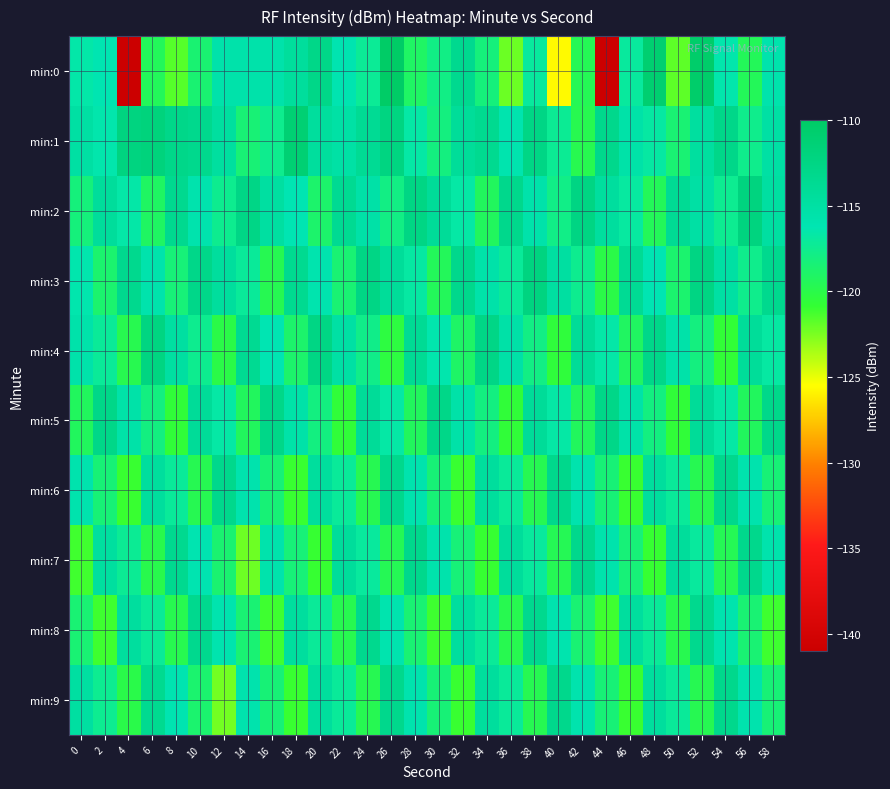

Reading left to right, what are all the values shown in this chart?

min:0: 0=-116.6	2=-116.3	4=-141.0	6=-119.4	8=-121.6	10=-118.6	12=-115.6	14=-115.6	16=-115.6	18=-114.4	20=-112.8	22=-116.0	24=-117.2	26=-110.1	28=-119.0	30=-117.8	32=-113.4	34=-118.2	36=-122.1	38=-117.0	40=-125.6	42=-119.6	44=-141.0	46=-117.0	48=-110.9	50=-121.8	52=-110.4	54=-116.4	56=-119.5	58=-115.7
min:1: 0=-115.0	2=-116.5	4=-112.2	6=-111.8	8=-112.9	10=-113.2	12=-114.7	14=-118.5	16=-117.5	18=-111.1	20=-114.5	22=-115.2	24=-113.8	26=-112.3	28=-116.7	30=-118.1	32=-114.2	34=-113.5	36=-115.9	38=-112.6	40=-117.3	42=-119.8	44=-113.1	46=-115.4	48=-116.8	50=-118.5	52=-114.7	54=-112.9	56=-117.6	58=-115.1
min:2: 0=-118.2	2=-114.3	4=-116.6	6=-119.1	8=-113.4	10=-115.8	12=-117.5	14=-112.7	16=-114.9	18=-116.2	20=-118.8	22=-113.6	24=-115.3	26=-117.9	28=-112.5	30=-114.1	32=-116.7	34=-119.3	36=-113.2	38=-115.6	40=-117.8	42=-112.4	44=-114.6	46=-116.9	48=-119.5	50=-113.8	52=-115.1	54=-117.4	56=-112.1	58=-114.8
min:3: 0=-116.4	2=-118.7	4=-113.3	6=-115.7	8=-118.3	10=-112.9	12=-114.5	14=-117.1	16=-119.7	18=-113.5	20=-115.9	22=-118.5	24=-112.6	26=-114.2	28=-116.8	30=-119.4	32=-113.1	34=-115.5	36=-117.1	38=-112.2	40=-114.8	42=-117.5	44=-120.1	46=-113.8	48=-116.2	50=-118.7	52=-112.4	54=-115.0	56=-117.6	58=-113.3
min:4: 0=-115.6	2=-117.2	4=-119.8	6=-112.3	8=-114.9	10=-117.5	12=-120.1	14=-113.6	16=-116.2	18=-118.8	20=-112.5	22=-115.1	24=-117.7	26=-120.3	28=-113.8	30=-116.4	32=-119.0	34=-112.7	36=-115.3	38=-117.9	40=-120.5	42=-114.0	44=-116.6	46=-119.2	48=-112.9	50=-115.5	52=-118.1	54=-120.7	56=-114.2	58=-116.8
min:5: 0=-119.3	2=-112.8	4=-115.4	6=-118.0	8=-120.6	10=-114.1	12=-116.7	14=-119.3	16=-112.8	18=-115.4	20=-118.0	22=-120.6	24=-114.1	26=-116.7	28=-119.3	30=-112.8	32=-115.4	34=-118.0	36=-120.6	38=-114.1	40=-116.7	42=-119.3	44=-112.8	46=-115.4	48=-118.0	50=-120.6	52=-114.1	54=-116.7	56=-119.3	58=-113.0
min:6: 0=-115.8	2=-118.4	4=-121.0	6=-114.5	8=-117.1	10=-119.7	12=-113.2	14=-115.8	16=-118.4	18=-121.0	20=-114.5	22=-117.1	24=-119.7	26=-113.2	28=-115.8	30=-118.4	32=-121.0	34=-114.5	36=-117.1	38=-119.7	40=-113.2	42=-115.8	44=-118.4	46=-121.0	48=-114.5	50=-117.1	52=-119.7	54=-113.2	56=-115.8	58=-118.4
min:7: 0=-121.2	2=-114.7	4=-117.3	6=-119.9	8=-113.4	10=-116.0	12=-118.6	14=-122.2	16=-115.7	18=-118.3	20=-120.9	22=-114.4	24=-117.0	26=-119.6	28=-113.1	30=-115.7	32=-118.3	34=-120.9	36=-114.4	38=-117.0	40=-119.6	42=-113.1	44=-115.7	46=-118.3	48=-120.9	50=-114.4	52=-117.0	54=-119.6	56=-113.1	58=-115.7
min:8: 0=-118.5	2=-121.1	4=-114.6	6=-117.2	8=-119.8	10=-113.3	12=-115.9	14=-118.5	16=-121.1	18=-114.6	20=-117.2	22=-119.8	24=-113.3	26=-115.9	28=-118.5	30=-121.1	32=-114.6	34=-117.2	36=-119.8	38=-113.3	40=-115.9	42=-118.5	44=-121.1	46=-114.6	48=-117.2	50=-119.8	52=-113.3	54=-115.9	56=-118.5	58=-121.1
min:9: 0=-114.8	2=-117.4	4=-120.0	6=-113.5	8=-116.1	10=-118.7	12=-122.3	14=-115.8	16=-118.4	18=-121.0	20=-114.5	22=-117.1	24=-119.7	26=-113.2	28=-115.8	30=-118.4	32=-121.0	34=-114.5	36=-117.1	38=-119.7	40=-113.2	42=-115.8	44=-118.4	46=-121.0	48=-114.5	50=-117.1	52=-119.7	54=-113.2	56=-115.8	58=-118.4